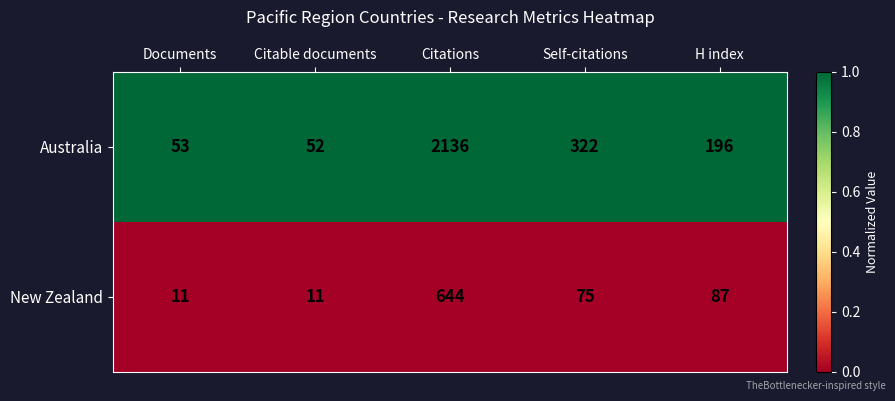

Reading left to right, list all the values displayed in this chart.

Australia: 53	52	2136	322	196
New Zealand: 11	11	644	75	87